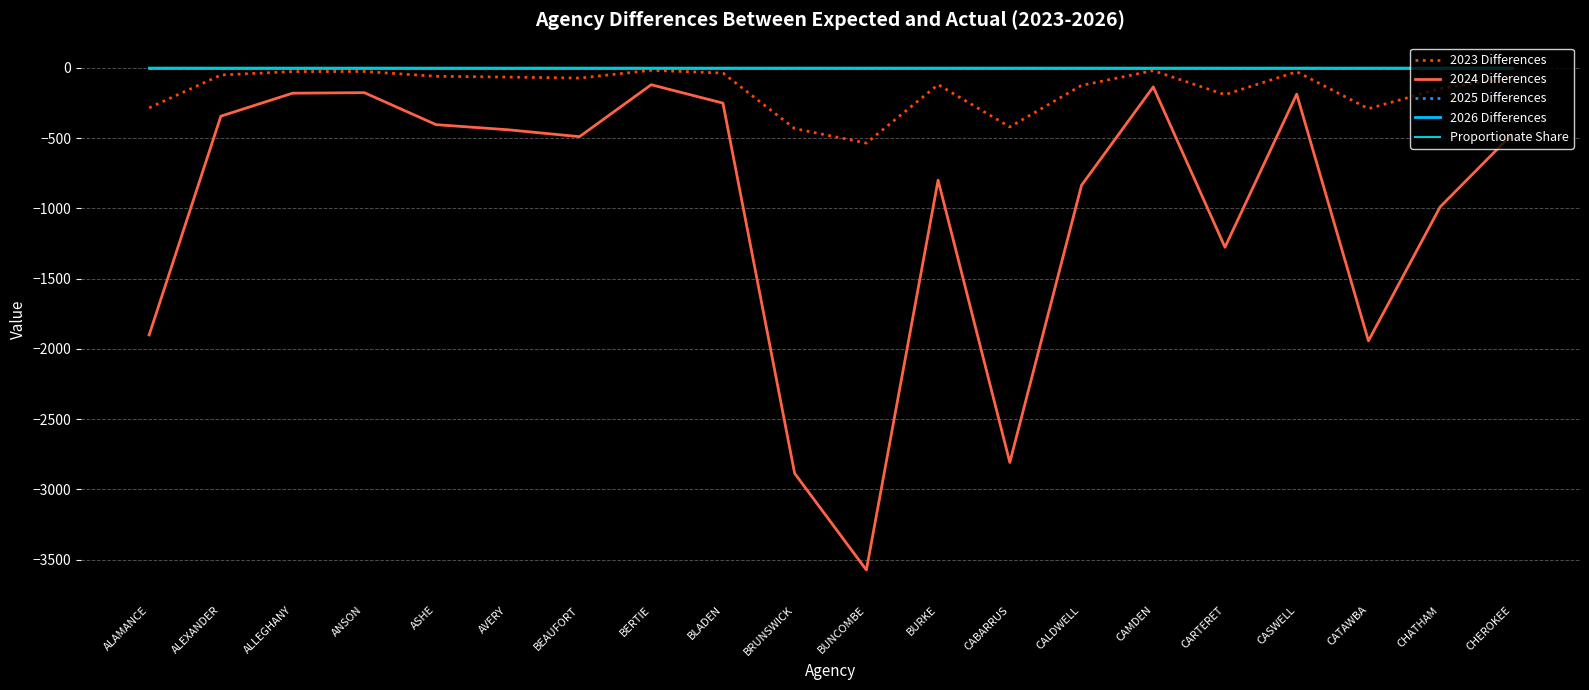

Does the chart have visible grid lines?

Yes